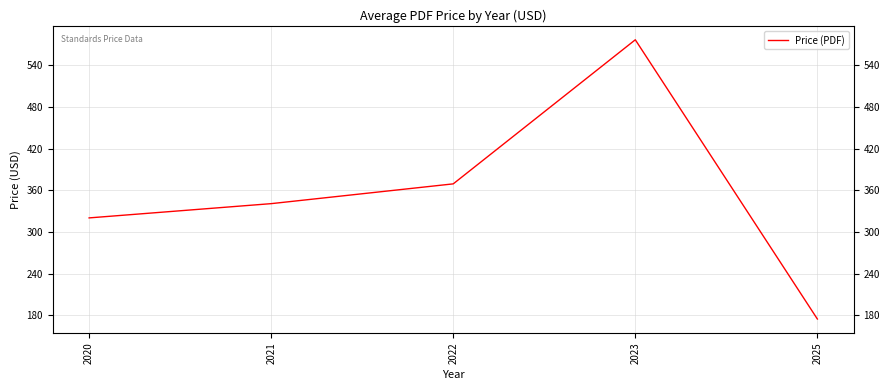

Where is the first local maximum?

2023